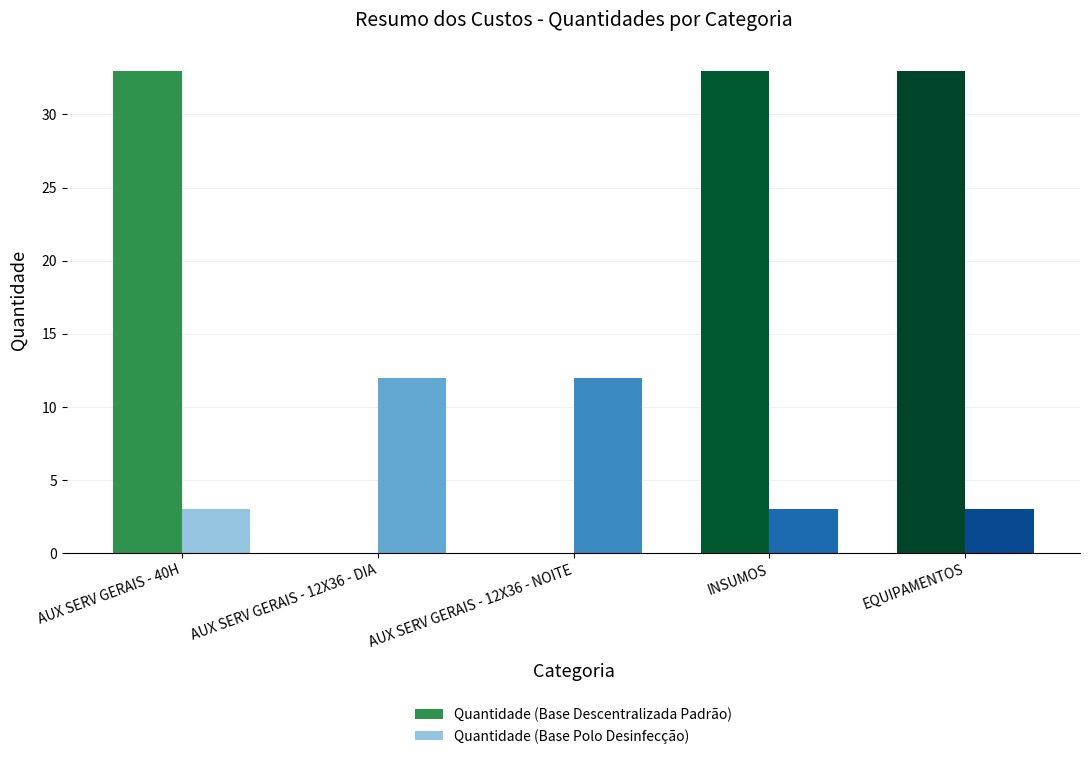

Reading left to right, what are all the values shown in this chart?

Quantidade (Base Descentralizada Padrão): AUX SERV GERAIS - 40H=33	AUX SERV GERAIS - 12X36 - DIA=0	AUX SERV GERAIS - 12X36 - NOITE=0	INSUMOS=33	EQUIPAMENTOS=33
Quantidade (Base Polo Desinfecção): AUX SERV GERAIS - 40H=3	AUX SERV GERAIS - 12X36 - DIA=12	AUX SERV GERAIS - 12X36 - NOITE=12	INSUMOS=3	EQUIPAMENTOS=3